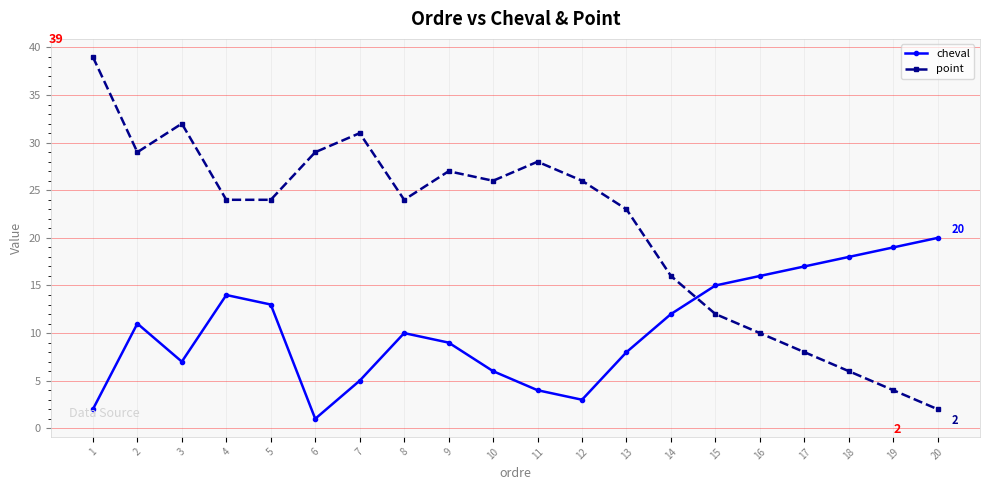

What is the difference between the point values at 9 and 15?

15